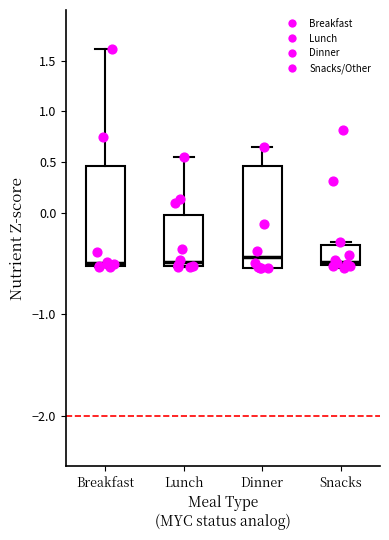

Reading left to right, transcribe this box plot: for each box, give where its median line is, the range the box spans, and where its two whiskers end, as read against the y-axis. The values are not printed on the chart, so give them approximately, as read against the axis.

Breakfast: median -0.50 (just above the box's lower edge), box -0.50 to 0.45, whiskers -0.55 to 1.60
Lunch: median -0.50, box -0.55 to 0.00, whiskers -0.55 to 0.55
Dinner: median -0.45, box -0.55 to 0.45, whiskers -0.55 to 0.65
Snacks: median -0.50 (just above the box's lower edge), box -0.50 to -0.30, whiskers -0.55 to -0.30 (just above the box's upper edge)